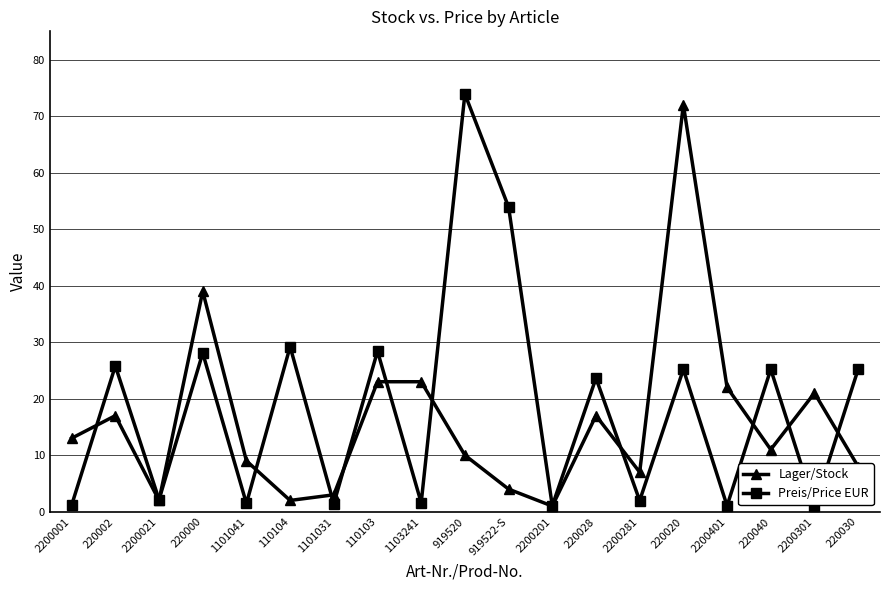

True or false: Preis/Price EUR has more than 2 interior local peaks.

True